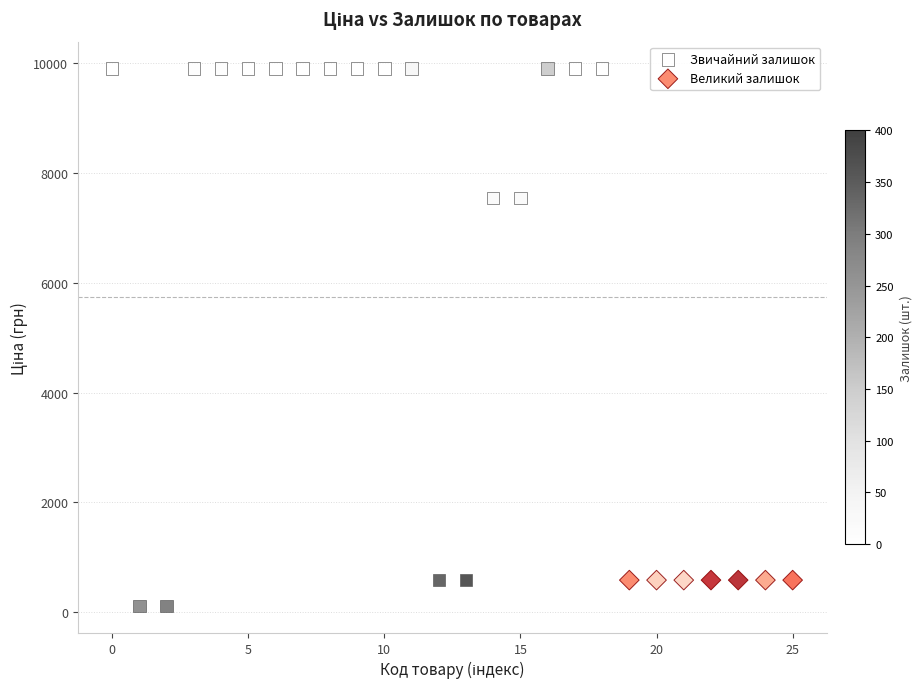

Which series contains the lowest Y value?

Звичайний залишок